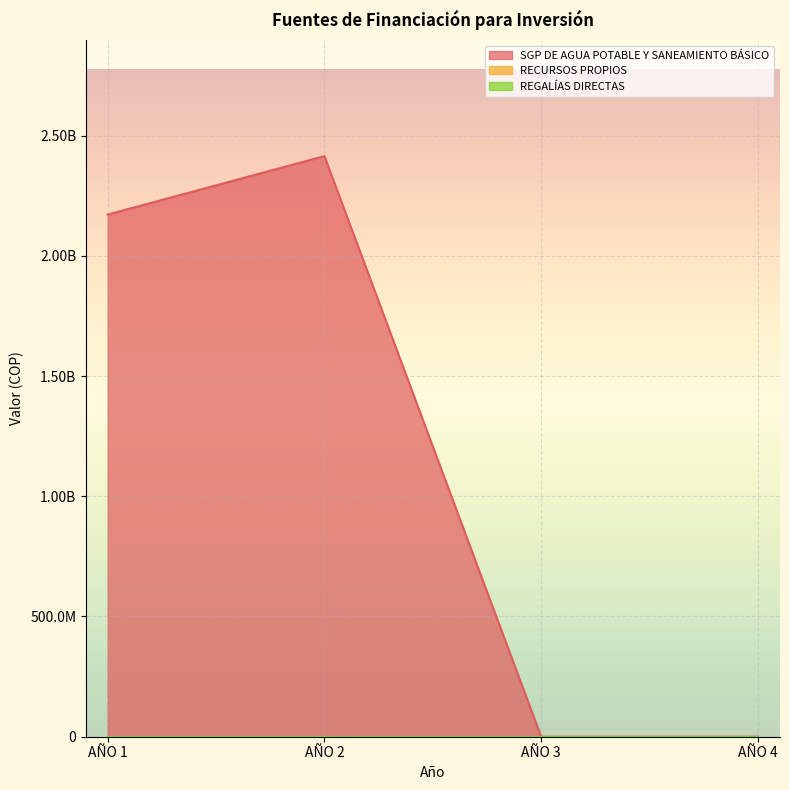

True or false: RECURSOS PROPIOS has more than 0 interior local peaks.

False